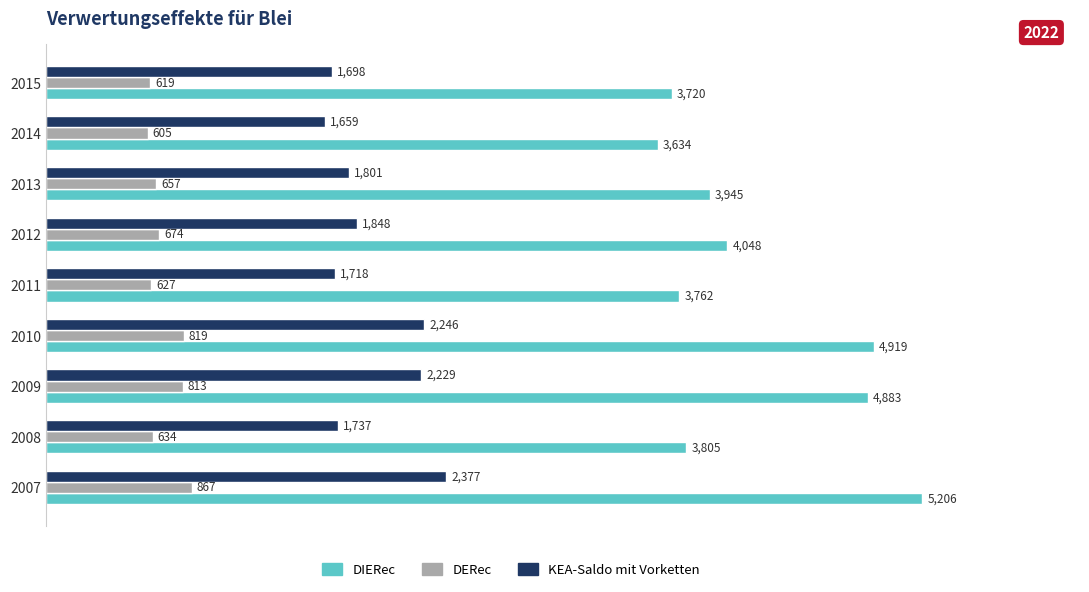

At which label does DERec reach its minimum?

2014